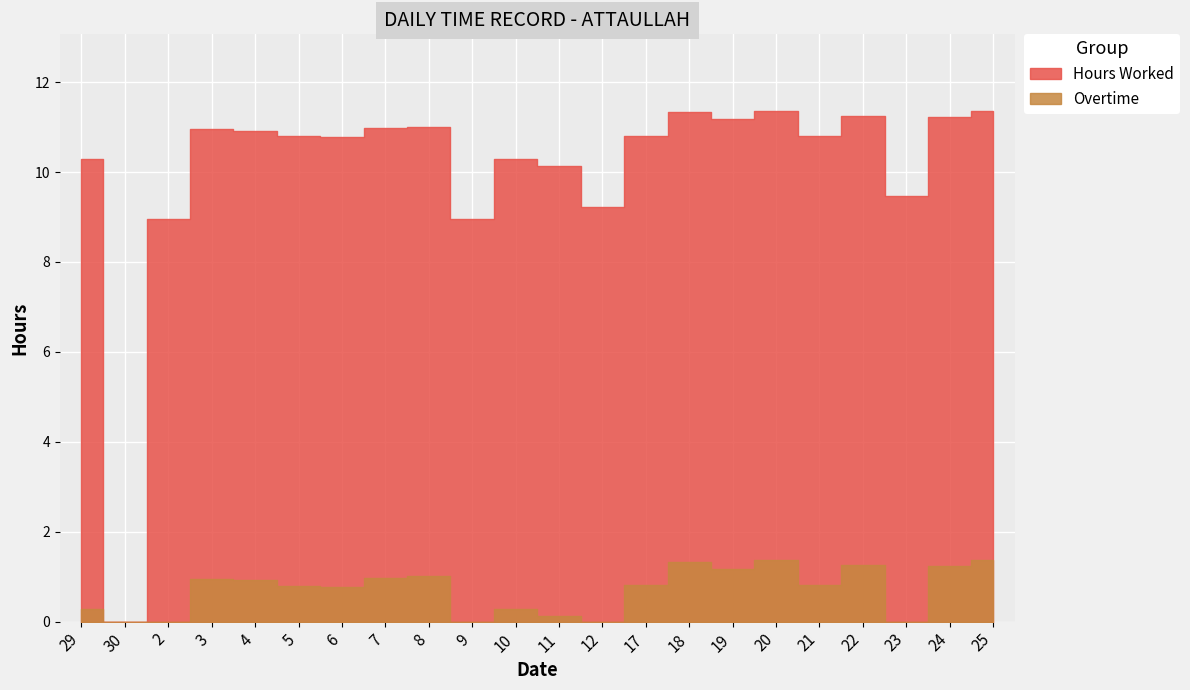

Between 5 and 30, which is larger?

5